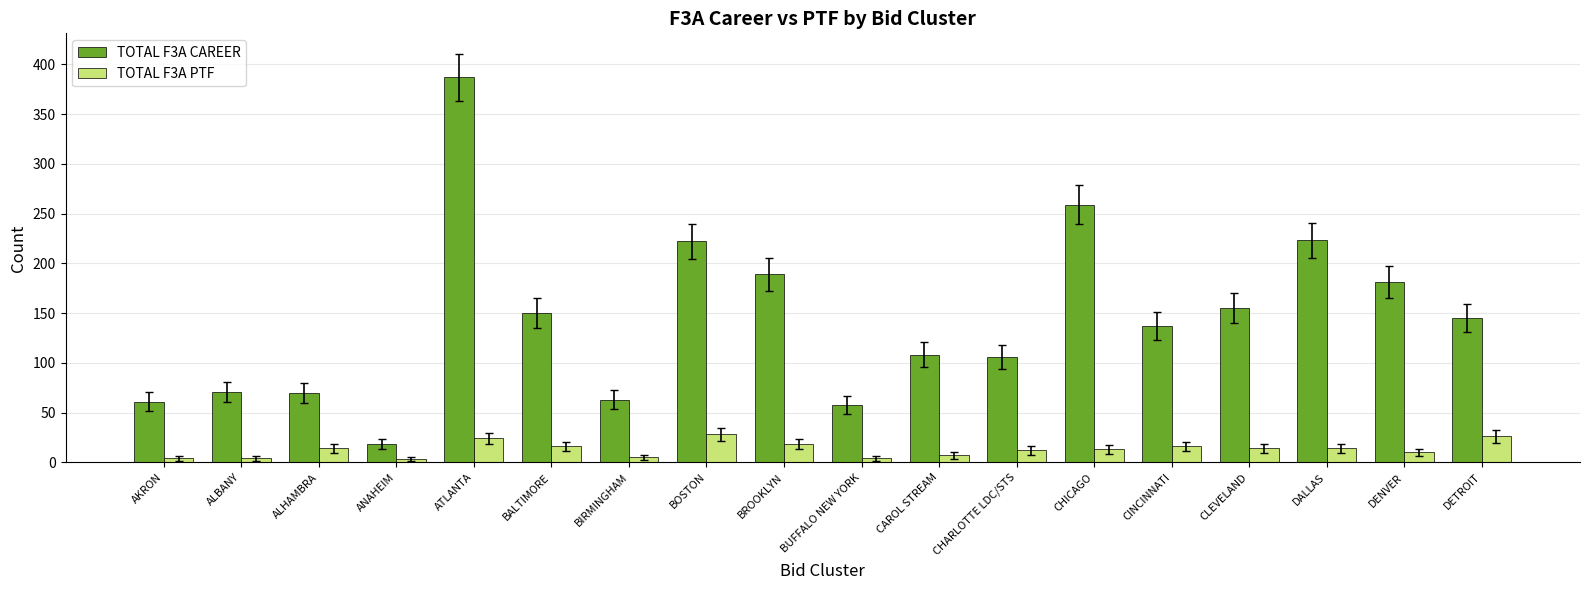

Does the chart contain stacked bars?

No